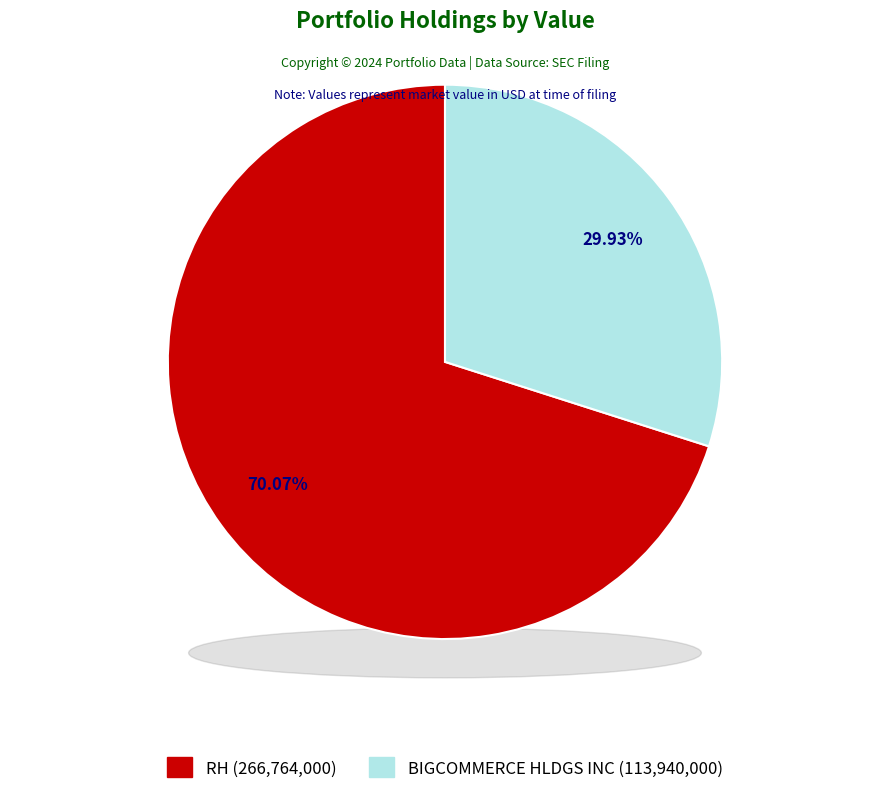

Rank the categories by value from lowest to highest.

BIGCOMMERCE HLDGS INC, RH